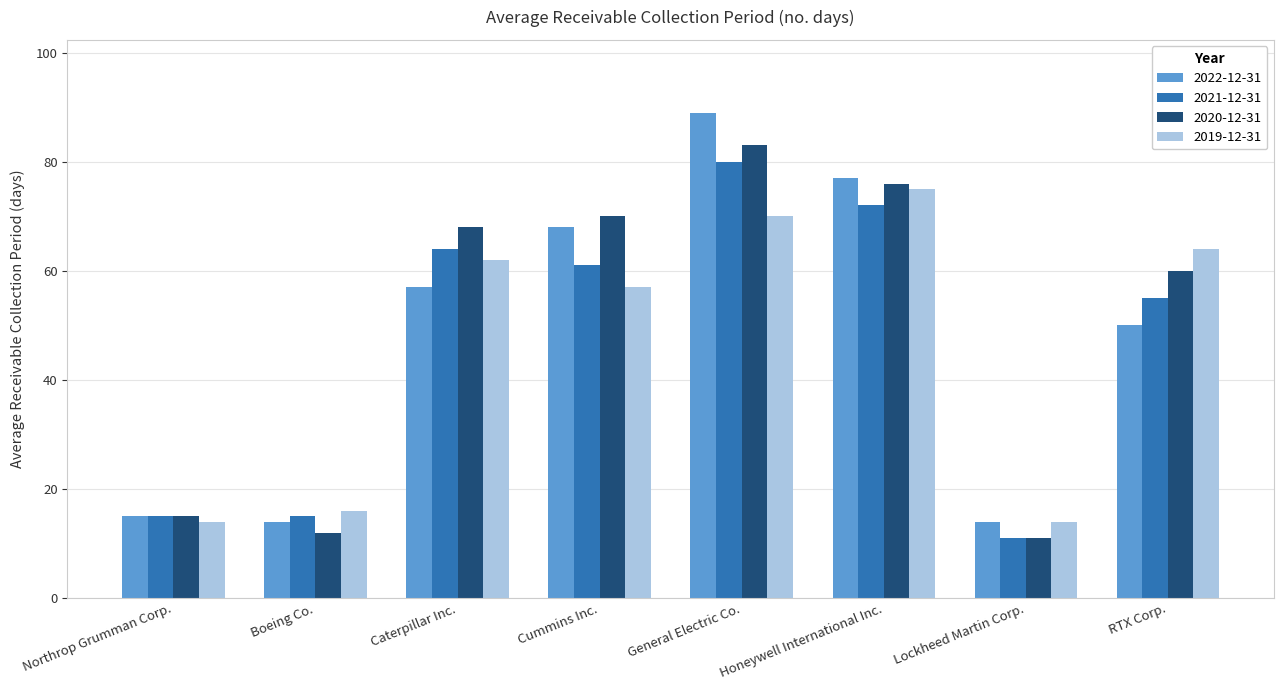

The value of 2022-12-31 at Lockheed Martin Corp. is 20. True or false?

False